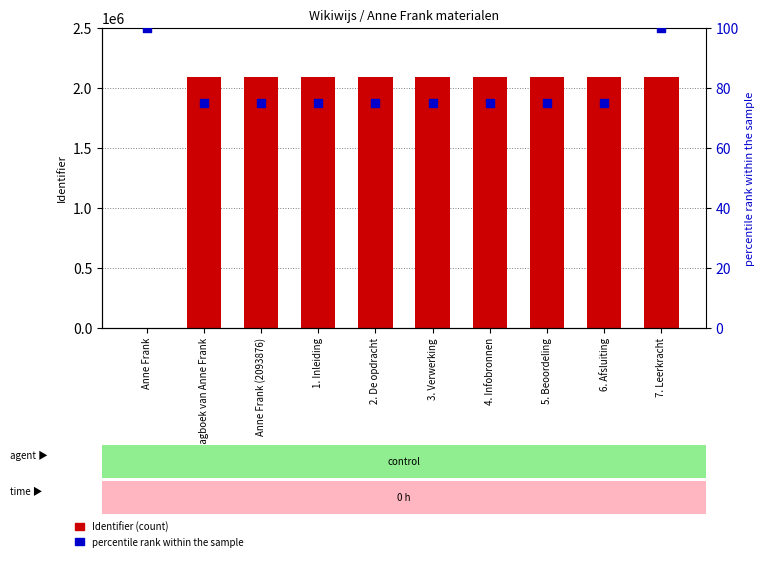

What are all the series names shown in the legend?

Identifier, percentile rank within the sample